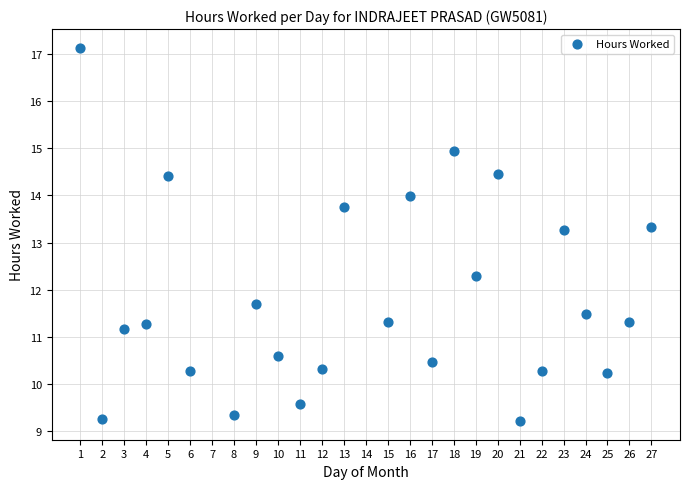

What is the range of X values (max minus min)?

26.0